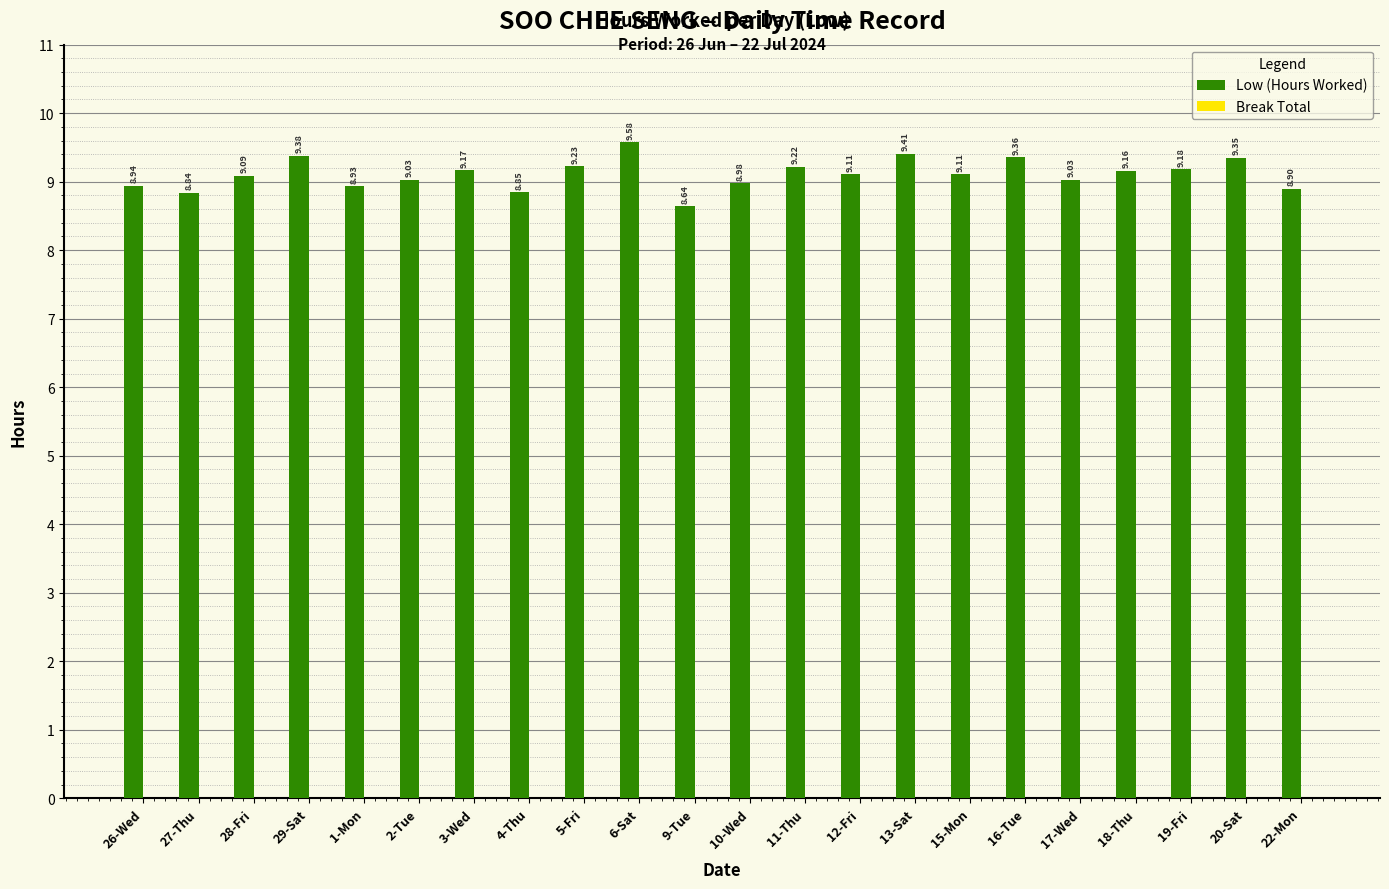

Are the bars horizontal?

No